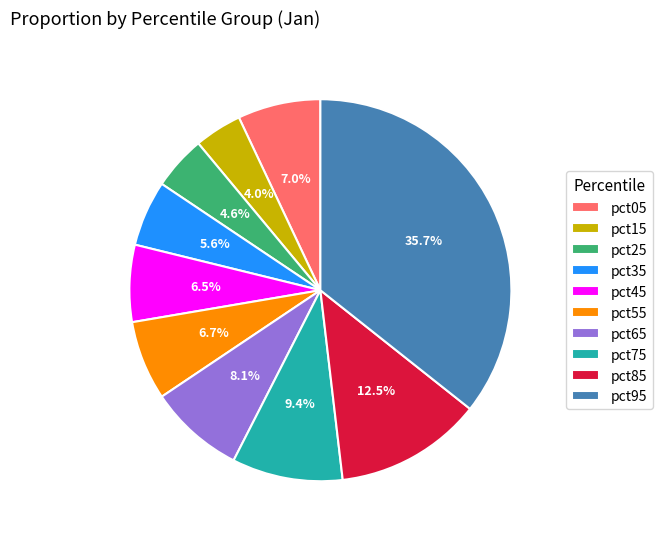

Do pct15 and pct75 together represent more than half of the pie?

No